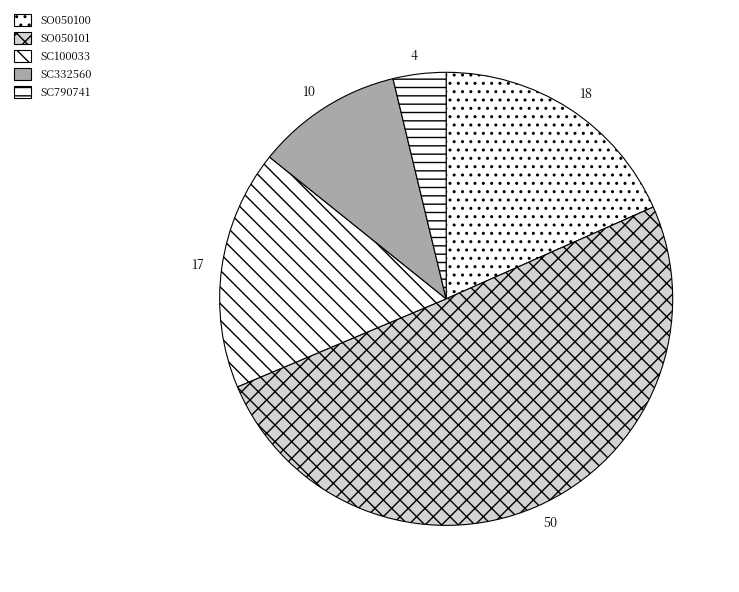

Is it true that SO050101 is 50% of the pie?

True